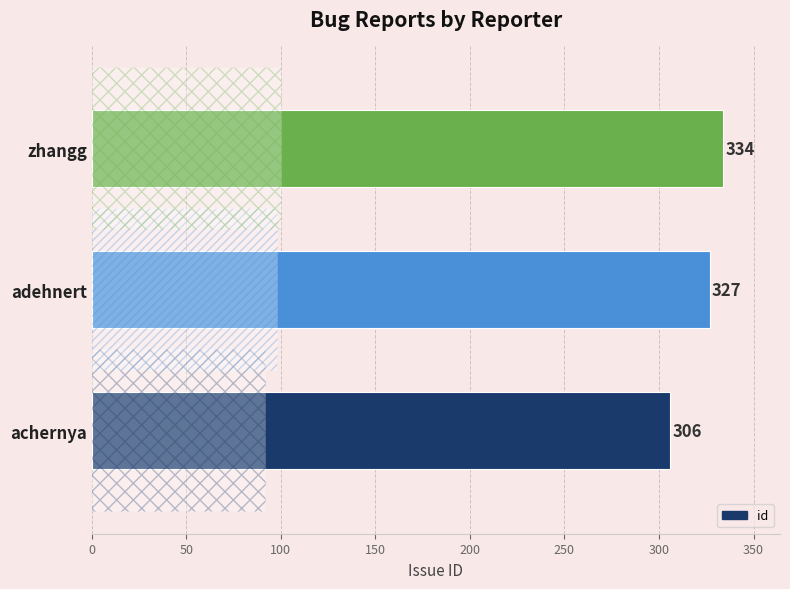

Reading bottom to top, extract all data points from this chart.

achernya=306	adehnert=327	zhangg=334